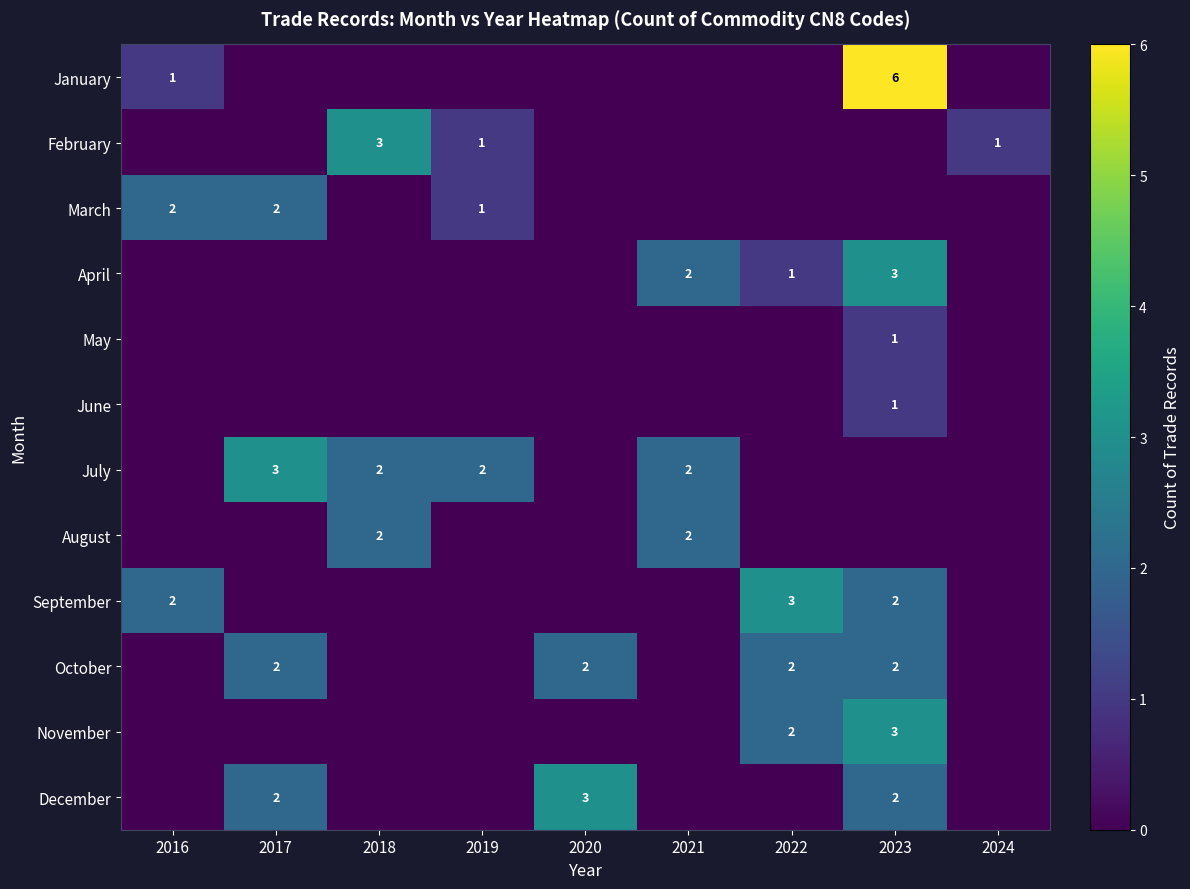

The September series shows 3 at 2022. True or false?

True